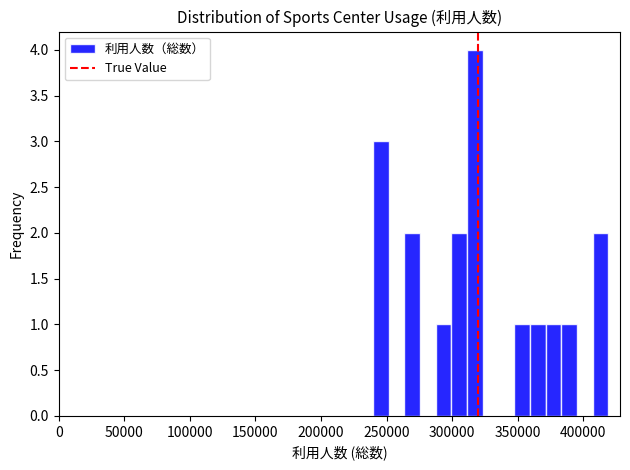

Read against the x-axis, roughly where is the centre of the tallest bar?

315000